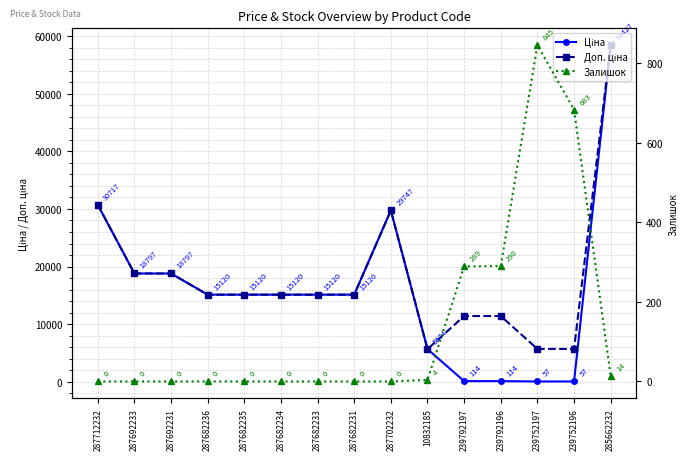

Reading left to right, extract all data points from this chart.

Ціна: 30717.1	18796.8	18796.8	15120.0	15120.0	15120.0	15120.0	15120.0	29747.2	5673.8	114.1	114.1	57.0	57.0	58426.5
Доп. ціна: 30717.1	18796.8	18796.8	15120.0	15120.0	15120.0	15120.0	15120.0	29747.2	5673.8	11410.0	11410.0	5705.0	5705.0	58426.5
Залишок: 0.0	0.0	0.0	0.0	0.0	0.0	0.0	0.0	0.0	4.0	289.0	290.0	845.0	683.0	14.0